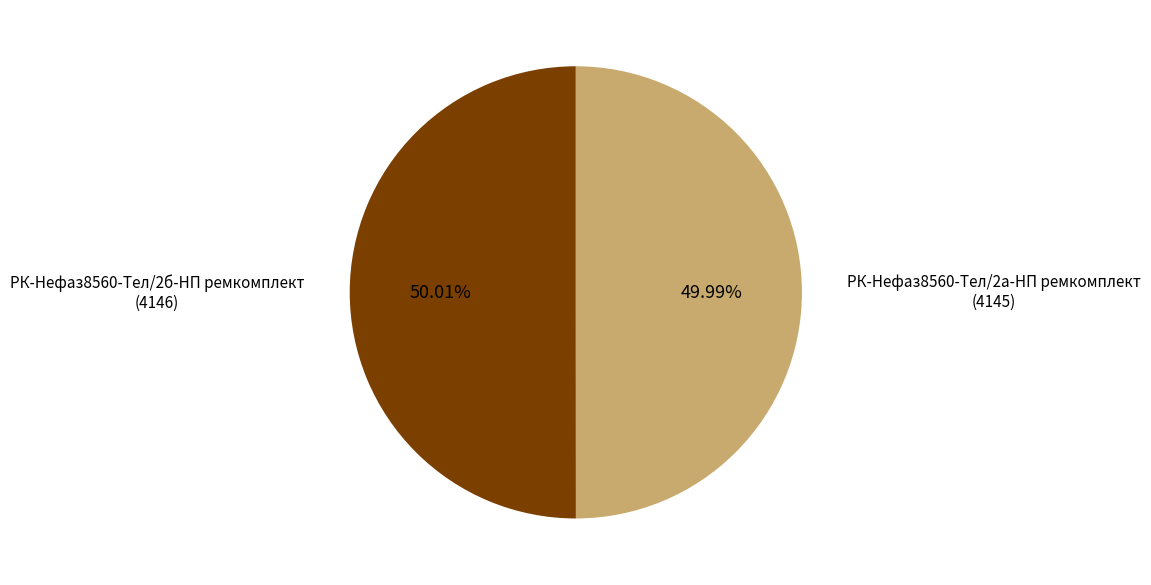

Is there any slice that represents more than half of the pie?

Yes